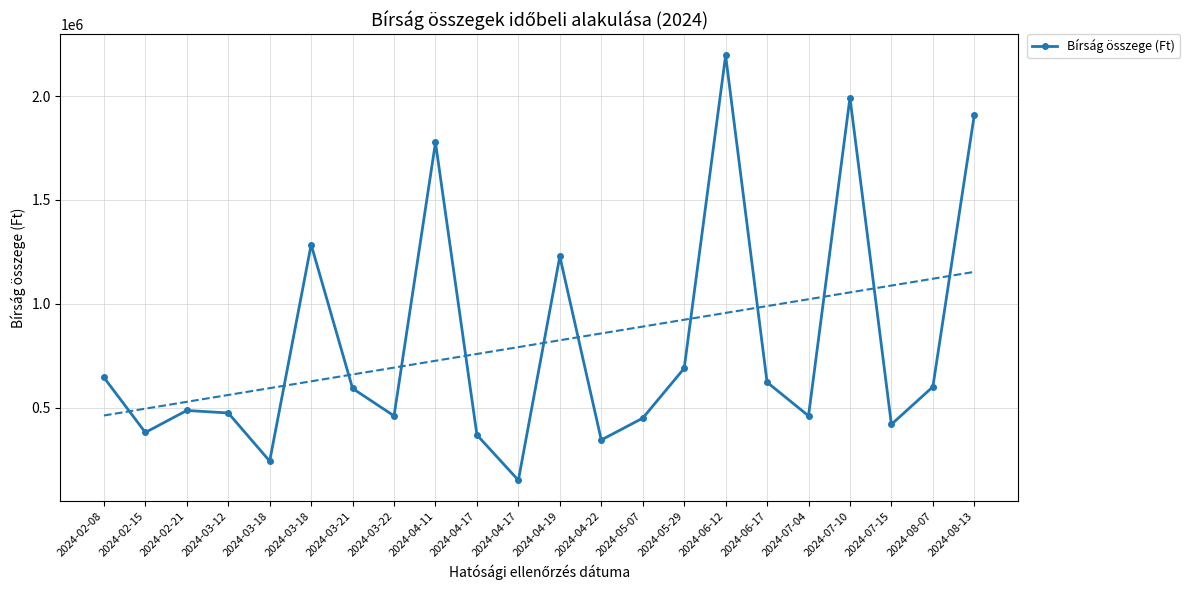

True or false: the data shows 212705 at 2024-03-12.

False